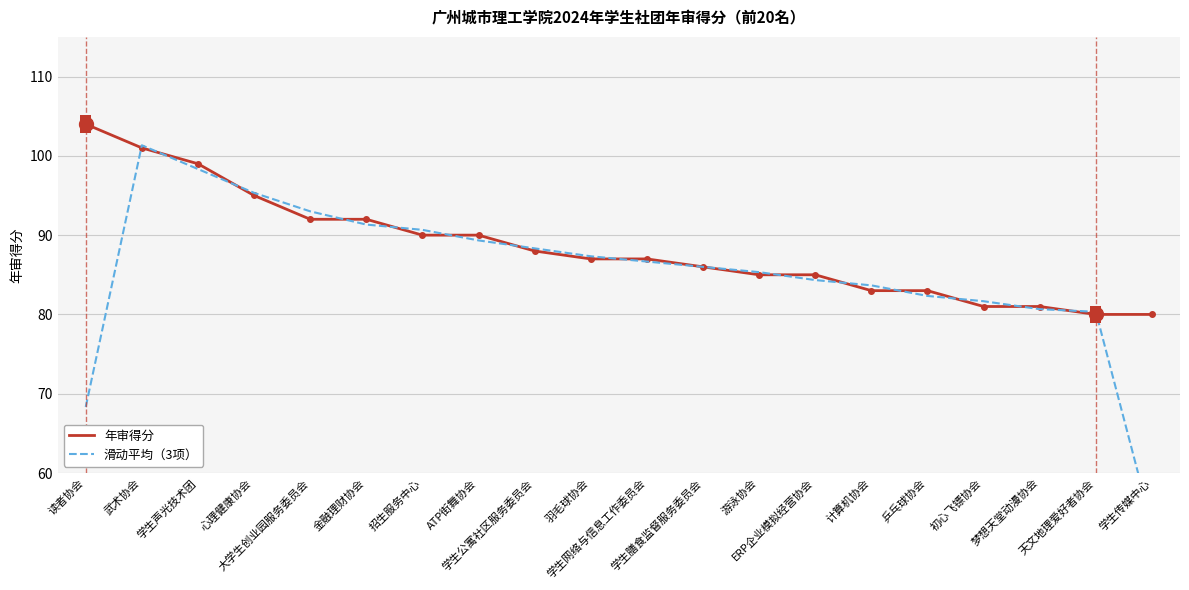

Which series has the largest total across all categories?

年审得分